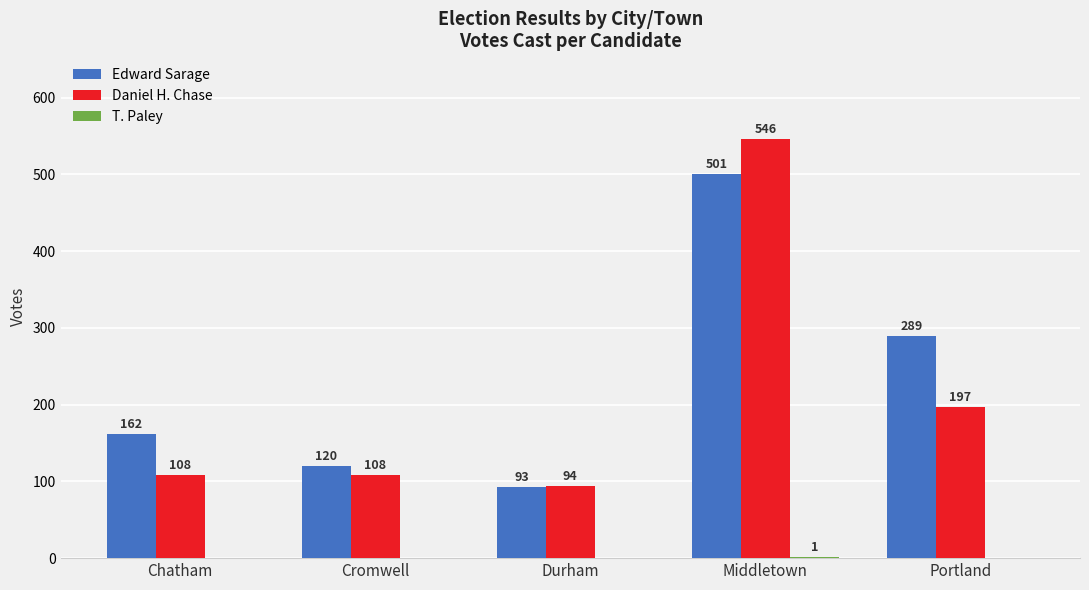

What is the sum of all Edward Sarage values?

1165